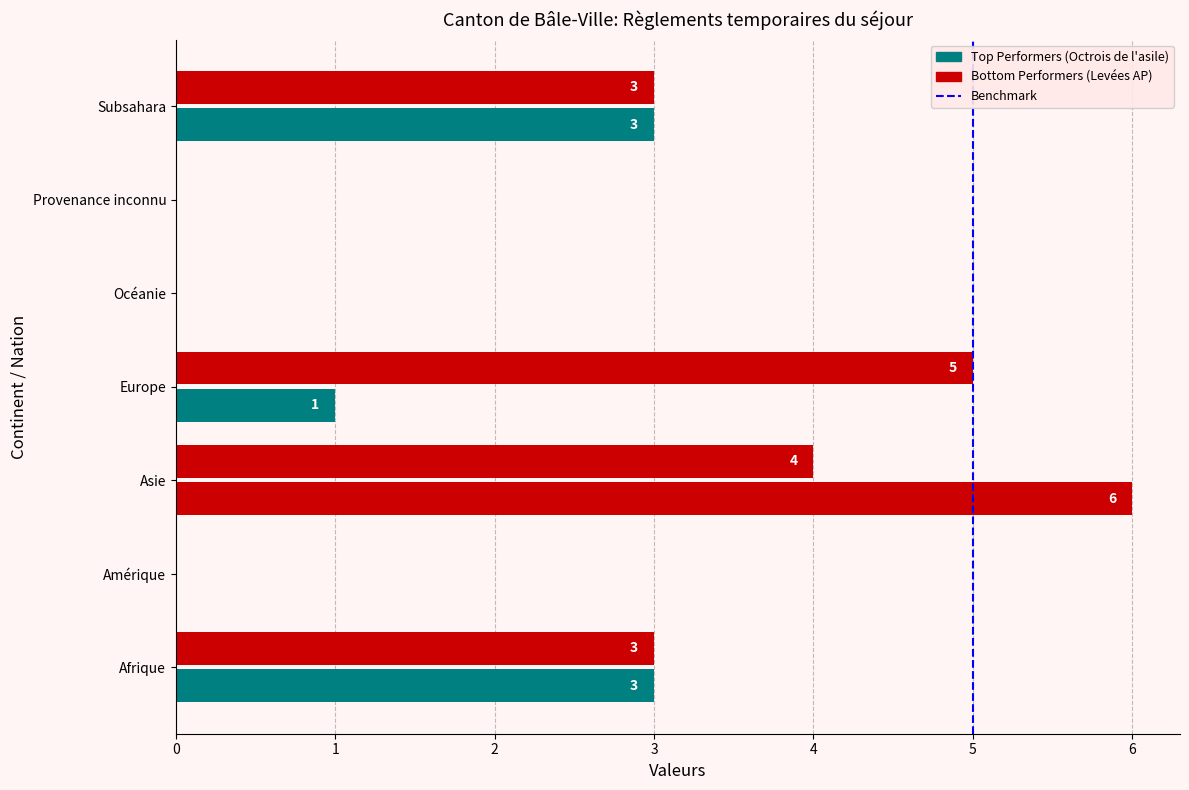

Count the number of data series in this chart.

2